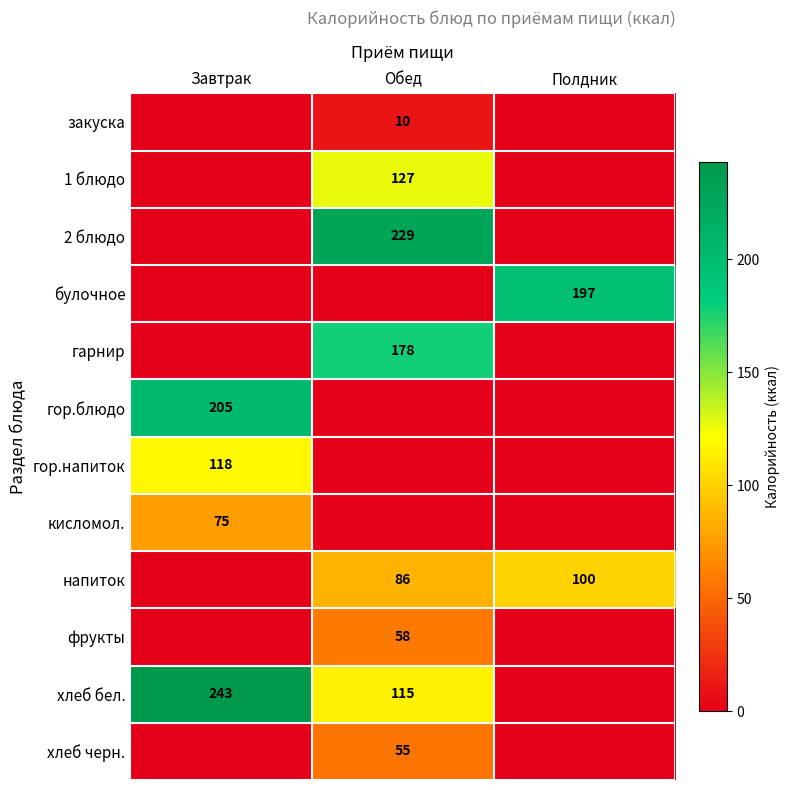

Is it true that 2 блюдо equals 229 at Обед?

True